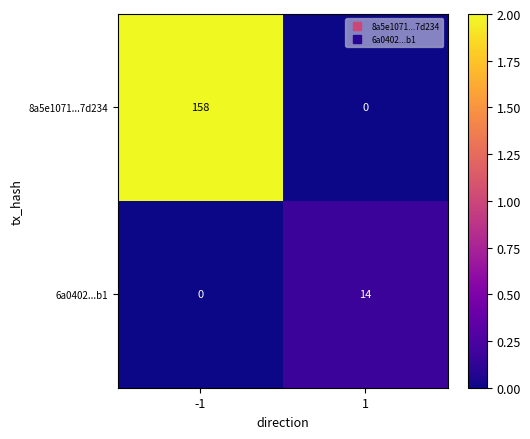

Rank the series at 1 from lowest to highest value.

8a5e1071...7d234, 6a0402...b1